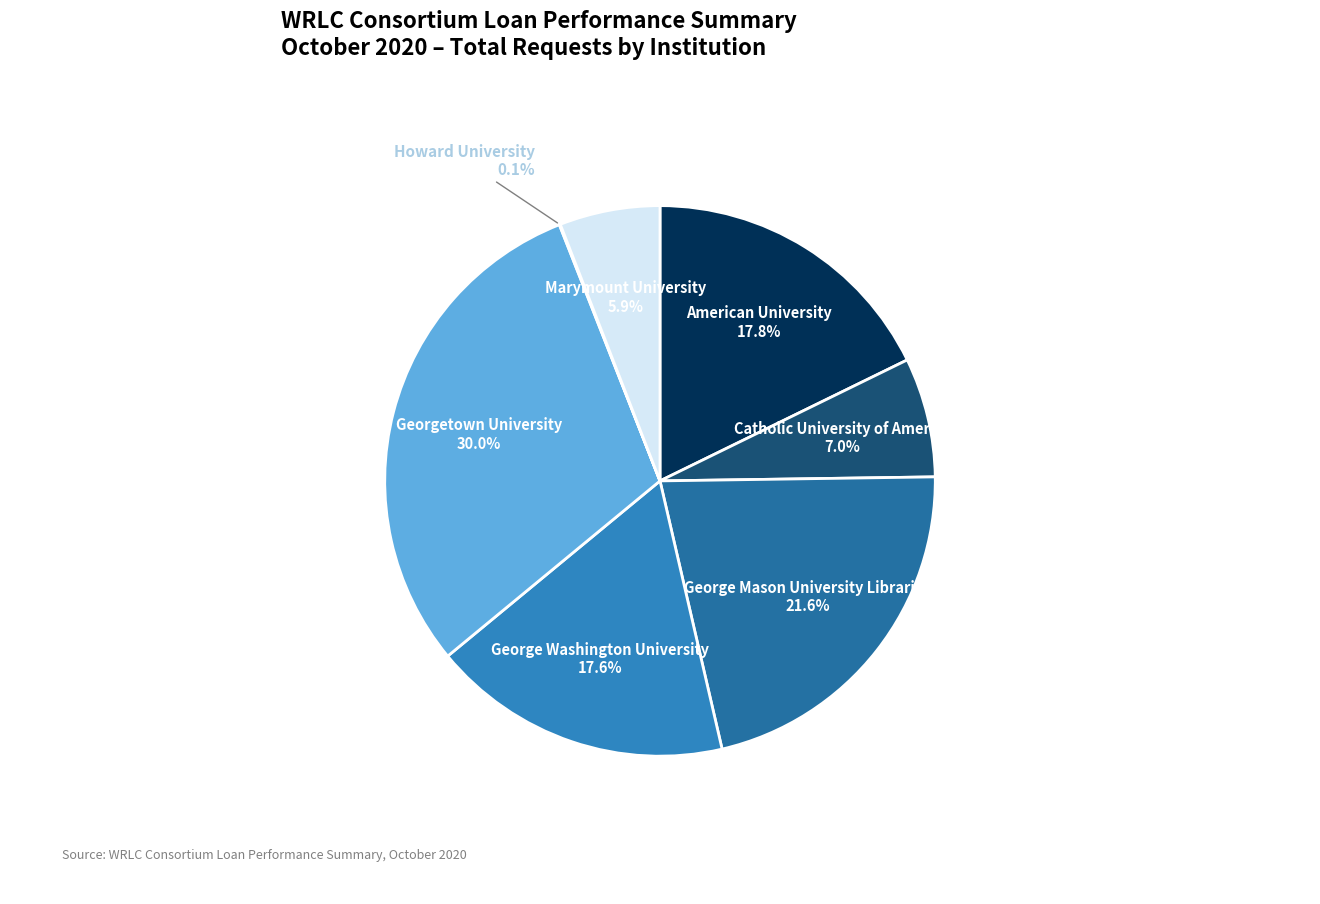

What percentage do Marymount University and George Washington University together represent?

23.5%